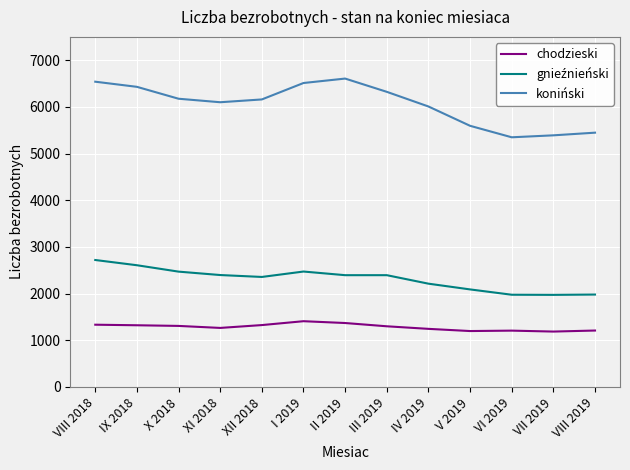

What is the lowest value of the chodzieski series?

1187